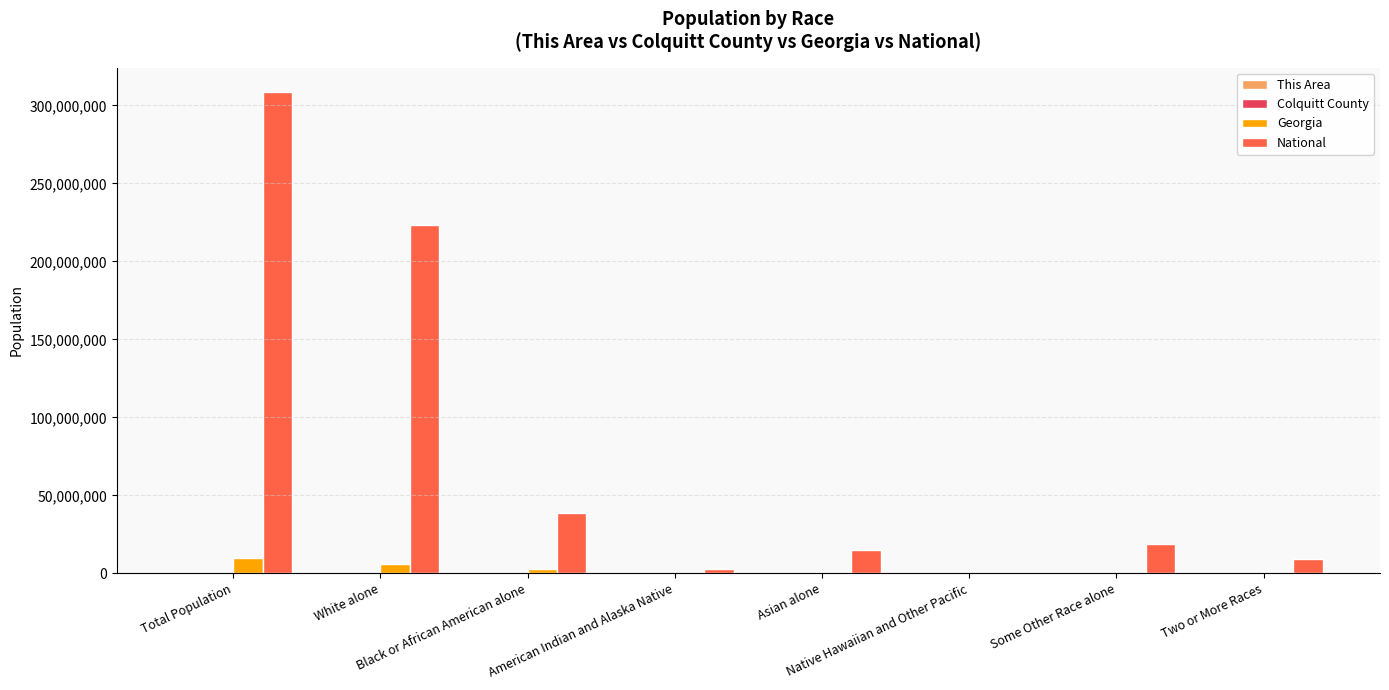

What is the maximum value shown in the chart?

308745538